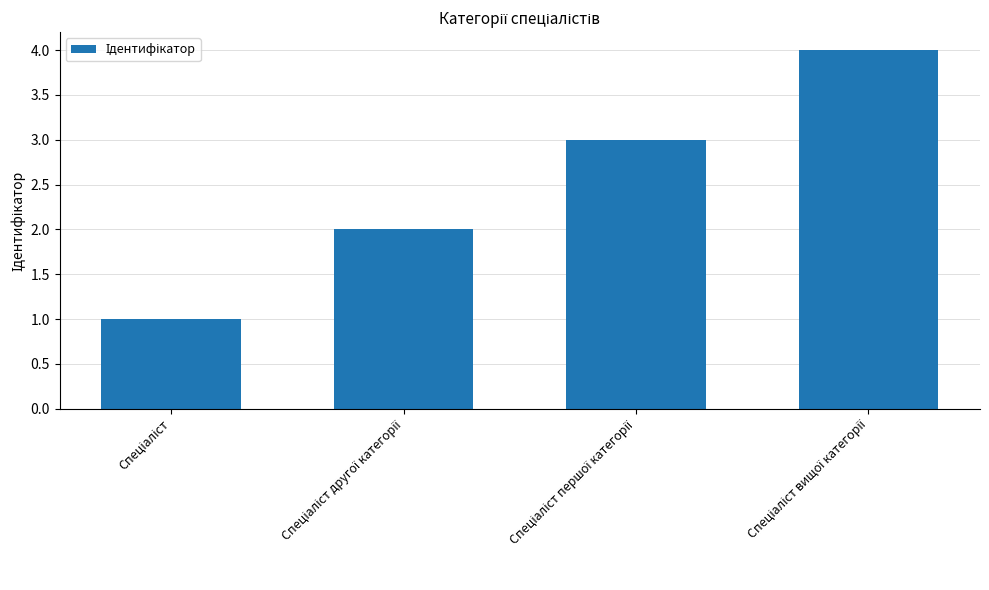

What is the greatest value displayed?

4